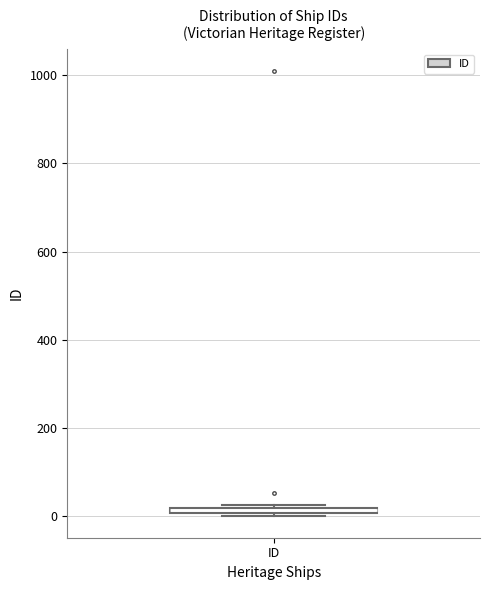

Where is the upper edge of the box for ID on the y-axis? The values are not printed on the chart, so give them approximately, as read against the axis.

20